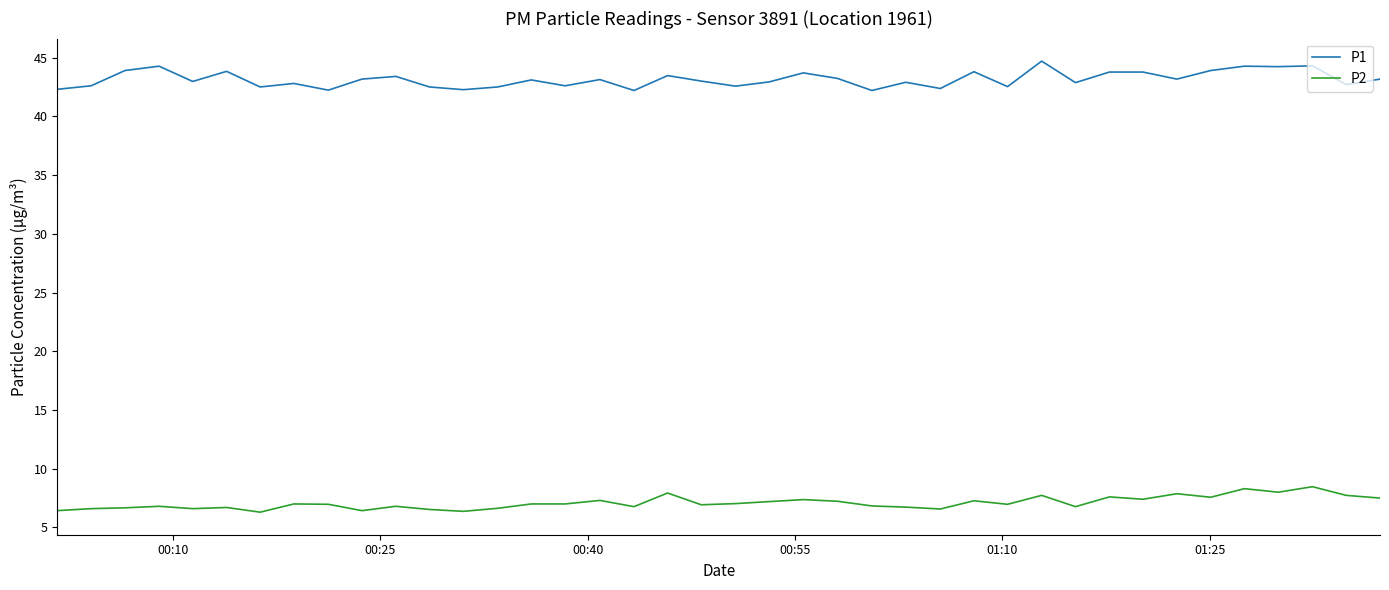

How many lines are shown in the chart?

2